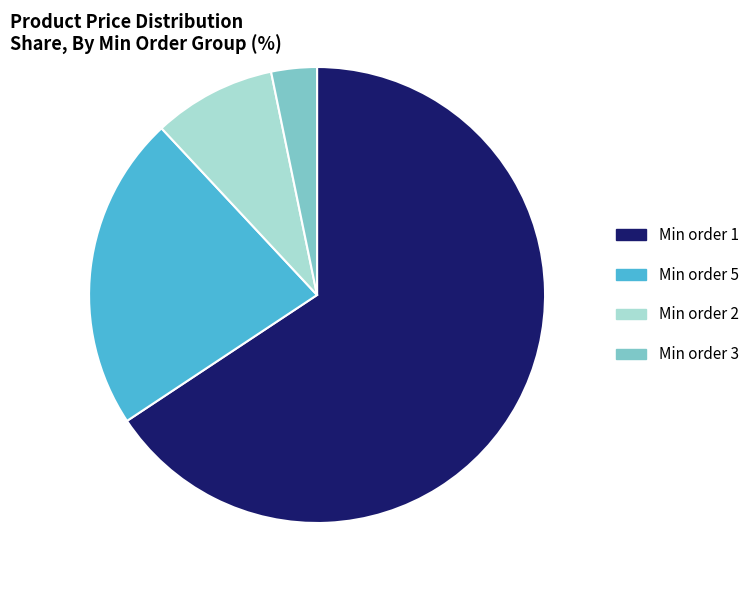

Does any single category account for the majority?

Yes